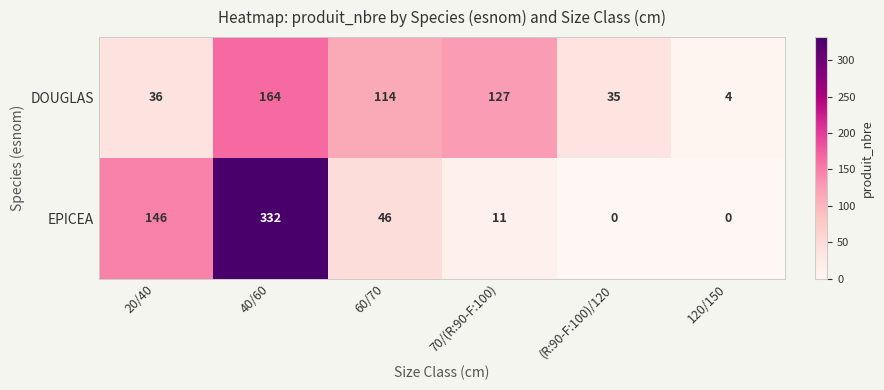

Reading left to right, list all the values displayed in this chart.

DOUGLAS: 36	164	114	127	35	4
EPICEA: 146	332	46	11	0	0